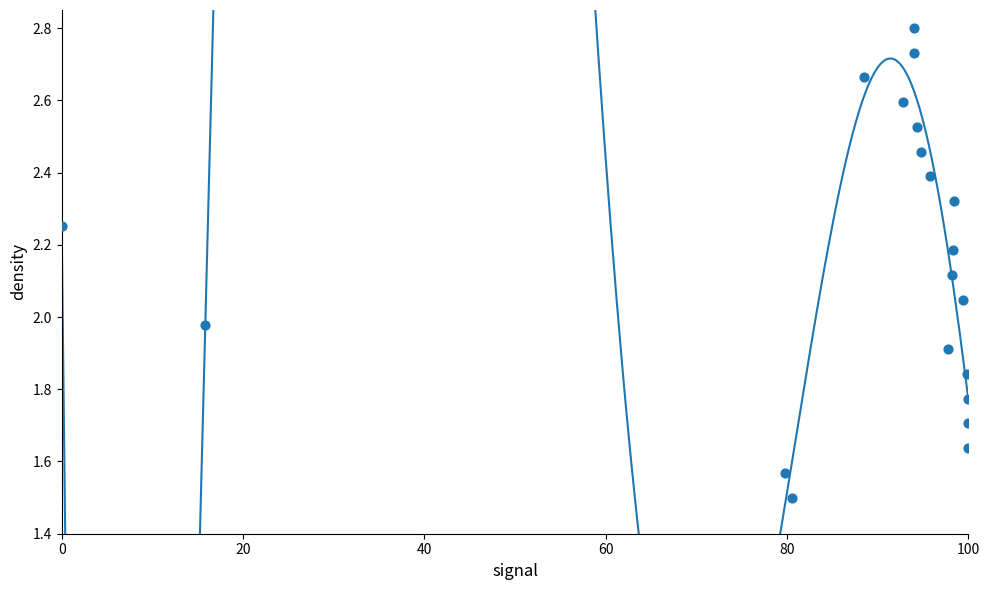

What is the range of Y values (max minus min)?

1.3